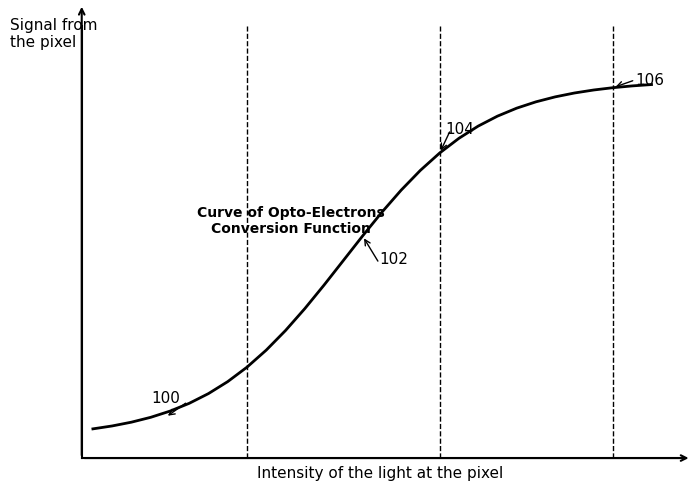

Is this an area chart (filled region under the line)?

No